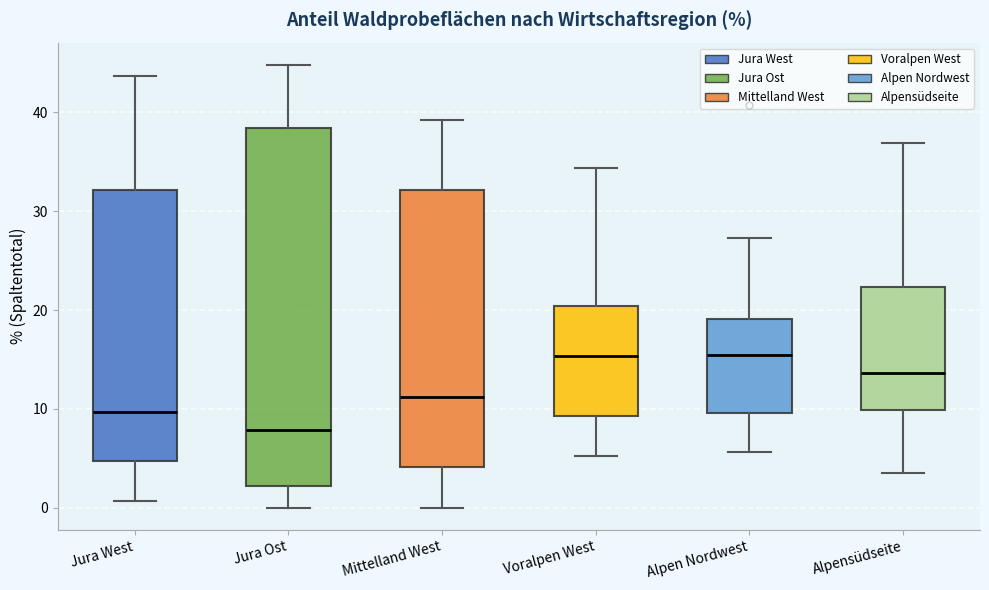

Which box is the tallest, from its lower edge to its upper edge?

Jura Ost